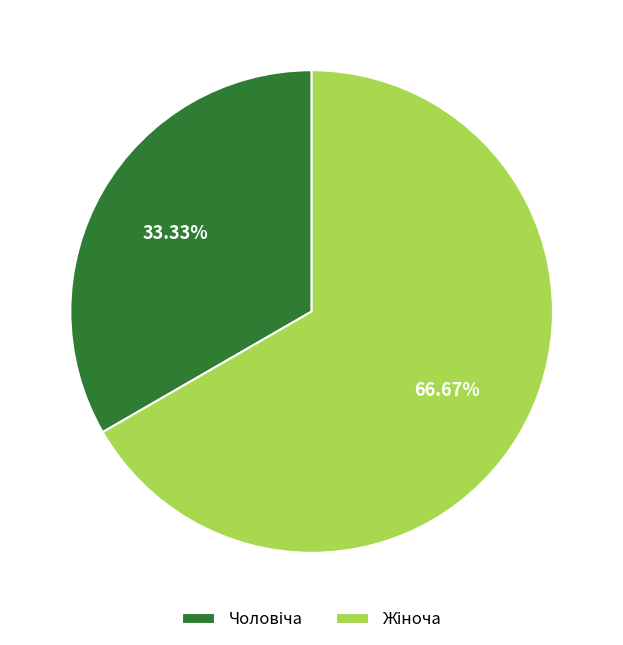

To the nearest percent, what is the average slice percentage?

50%